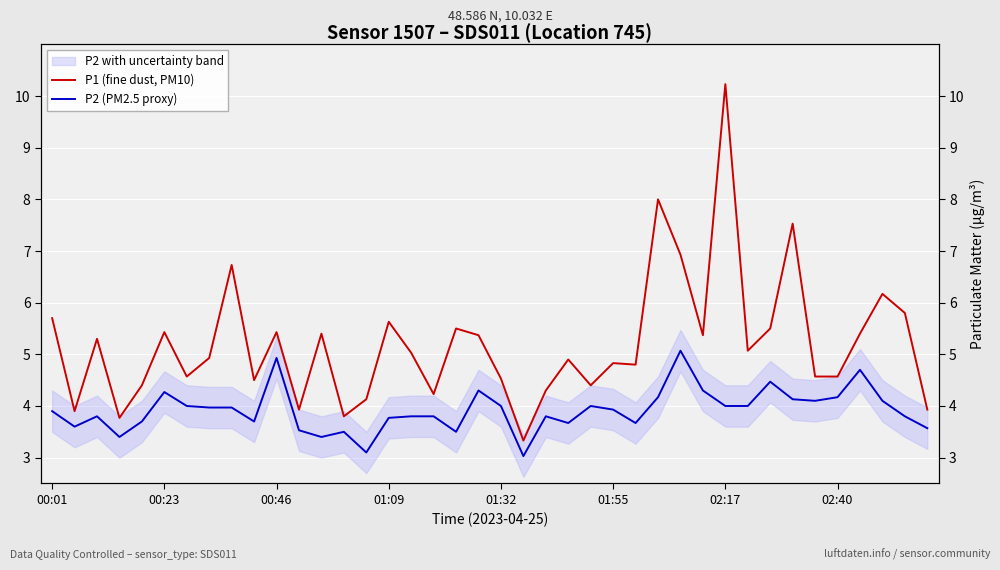

Is this an area chart (filled region under the line)?

No